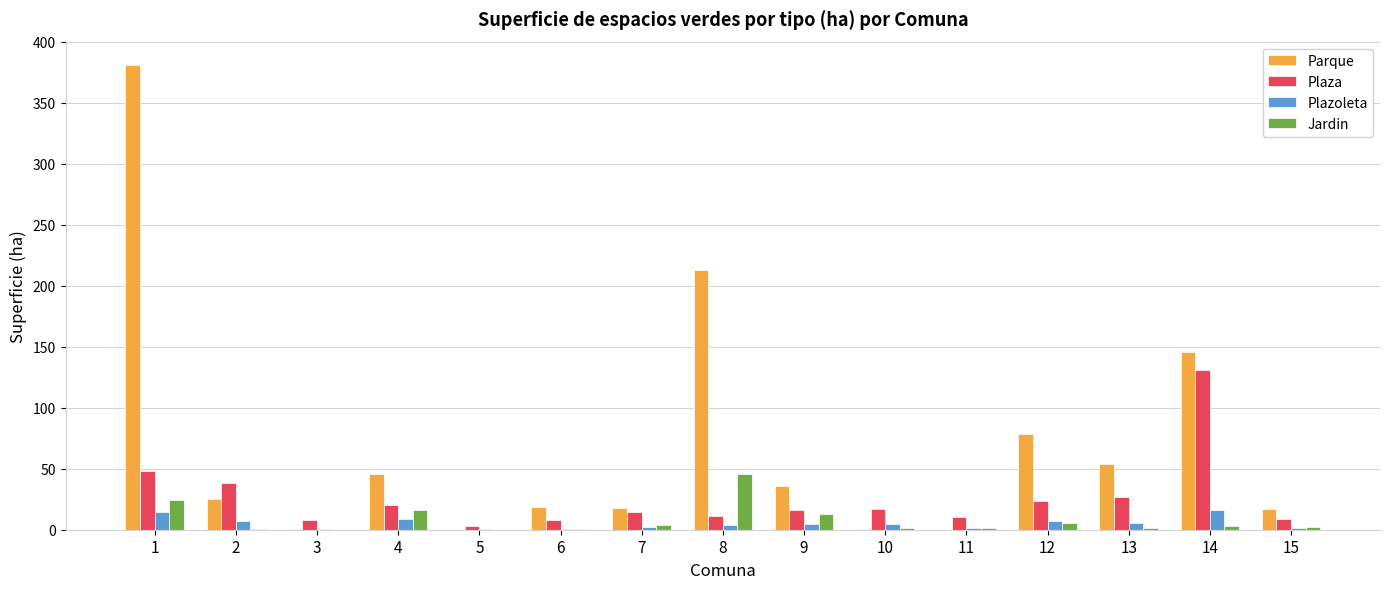

Which series changed the most between 10 and 13?

Parque